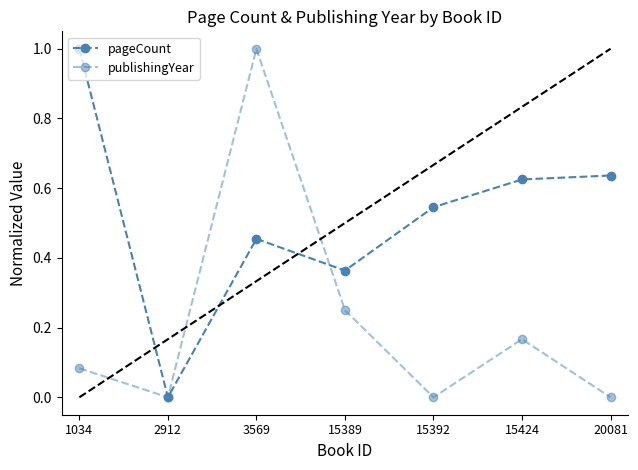

How many positive values does the pageCount series have?

6